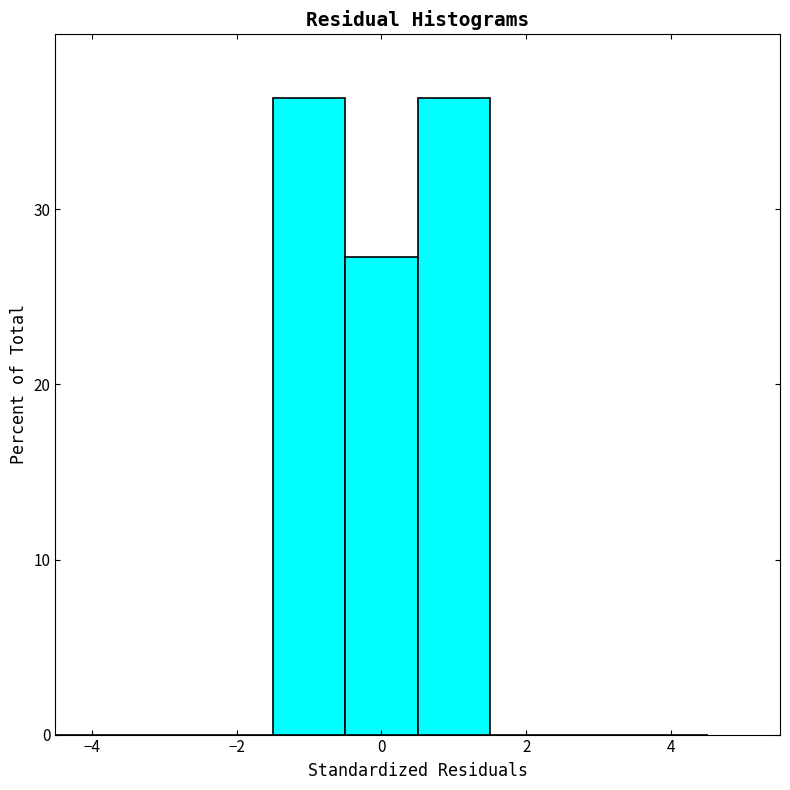

What is the height of the bar covering -1.5 to -0.5 on the x-axis? Neither the bar edges nor the heights are printed on the chart, so give them approximately, as read against the axes.

36